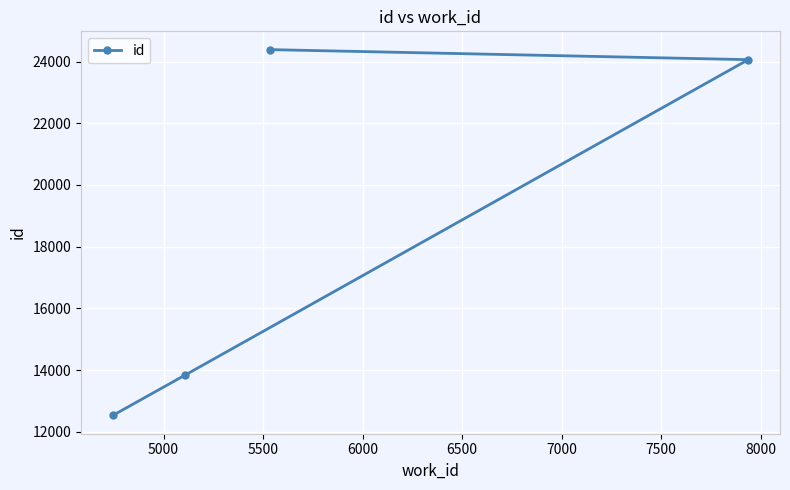

What is the value of the 1st point from the left?

12534